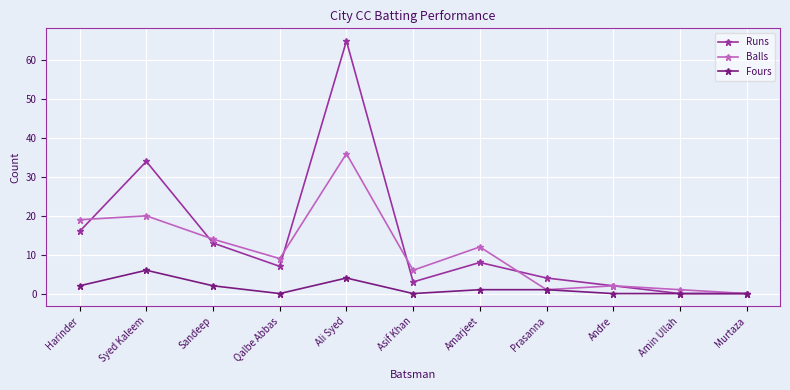

The Fours series shows 0 at Asif Khan. True or false?

True